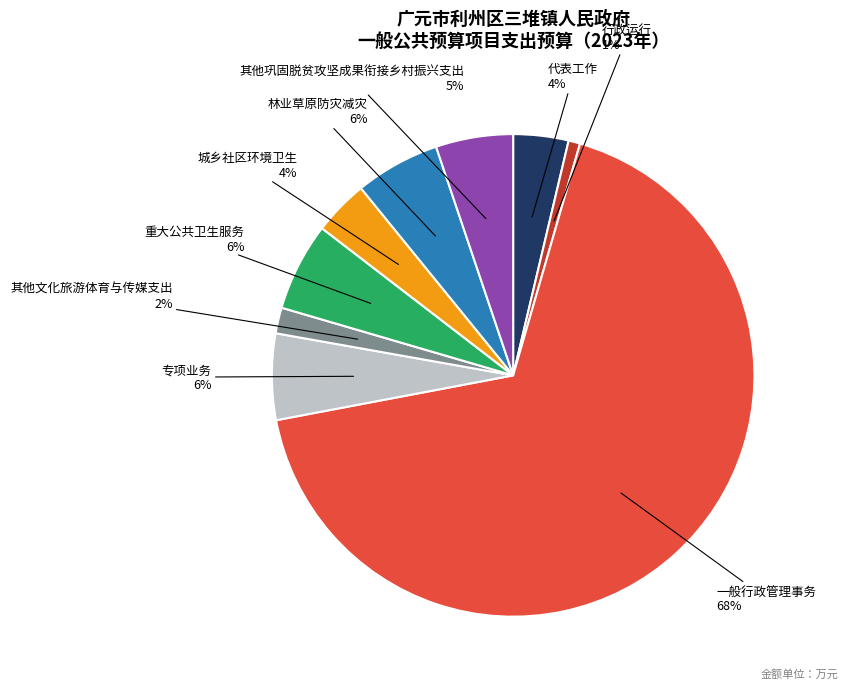

Combined, do 其他文化旅游体育与传媒支出 and 行政运行 account for over 50%?

No